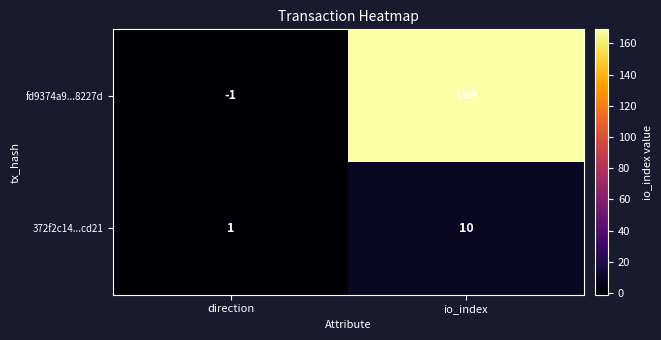

Is it true that 372f2c14...cd21 equals 0 at direction?

False